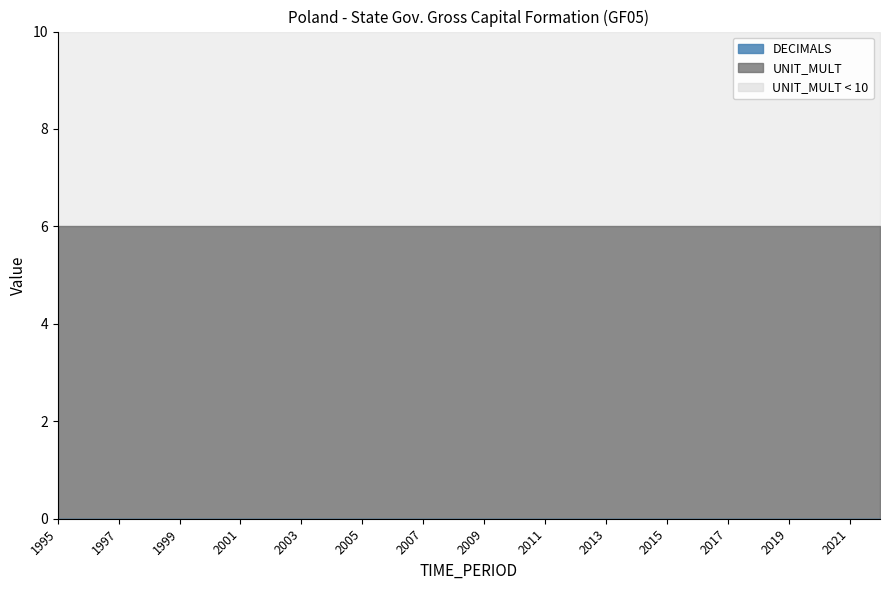

Is the value of UNIT_MULT at 2008 greater than the value of DECIMALS at 2017?

Yes